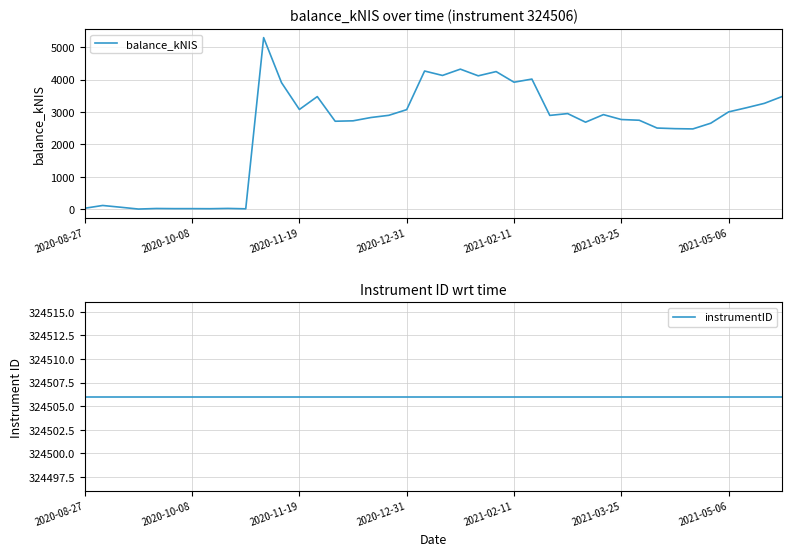

How many lines are shown in the chart?

2